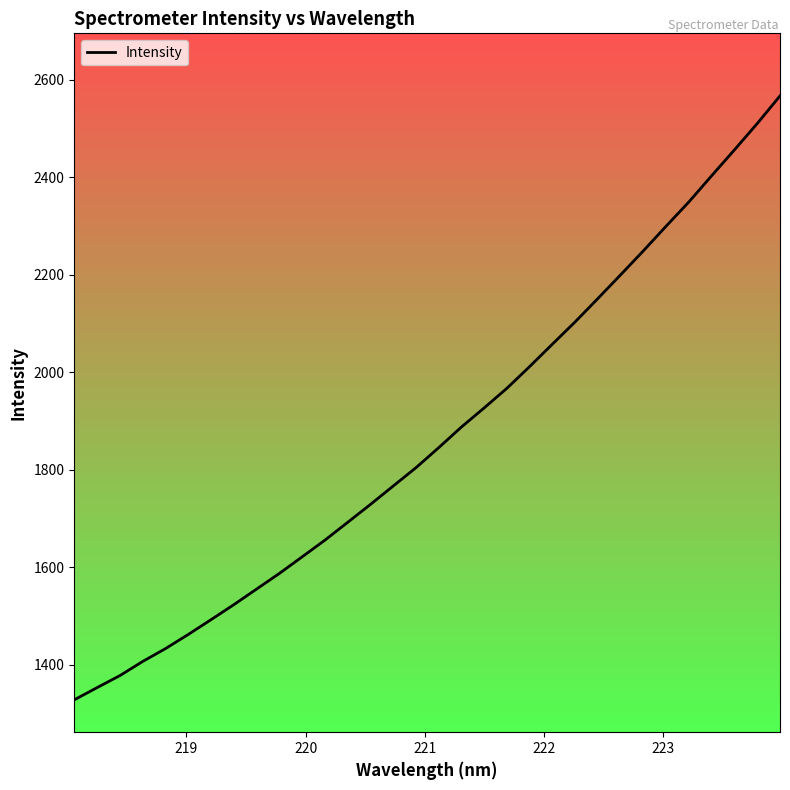

What is the maximum value shown in the chart?

2566.6